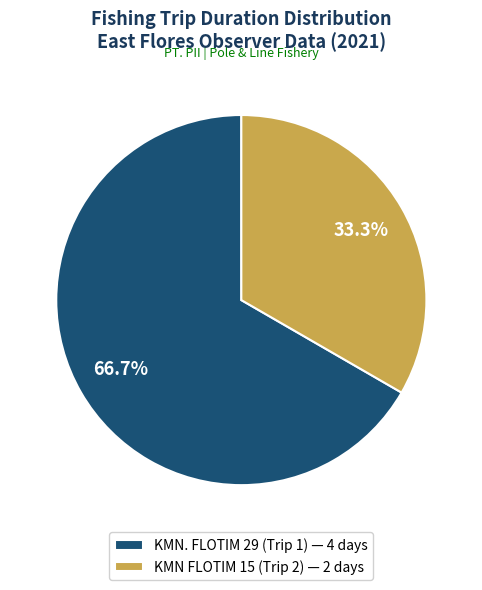

What is the largest slice in the pie chart?

KMN. FLOTIM 29 (Trip 1)